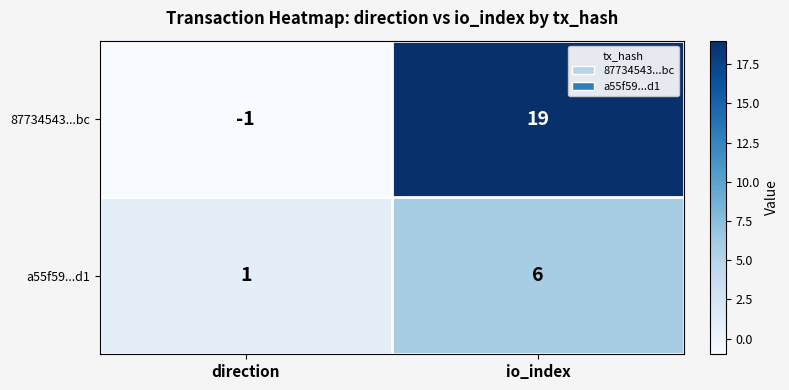

The a55f59...d1 series shows 1 at direction. True or false?

True